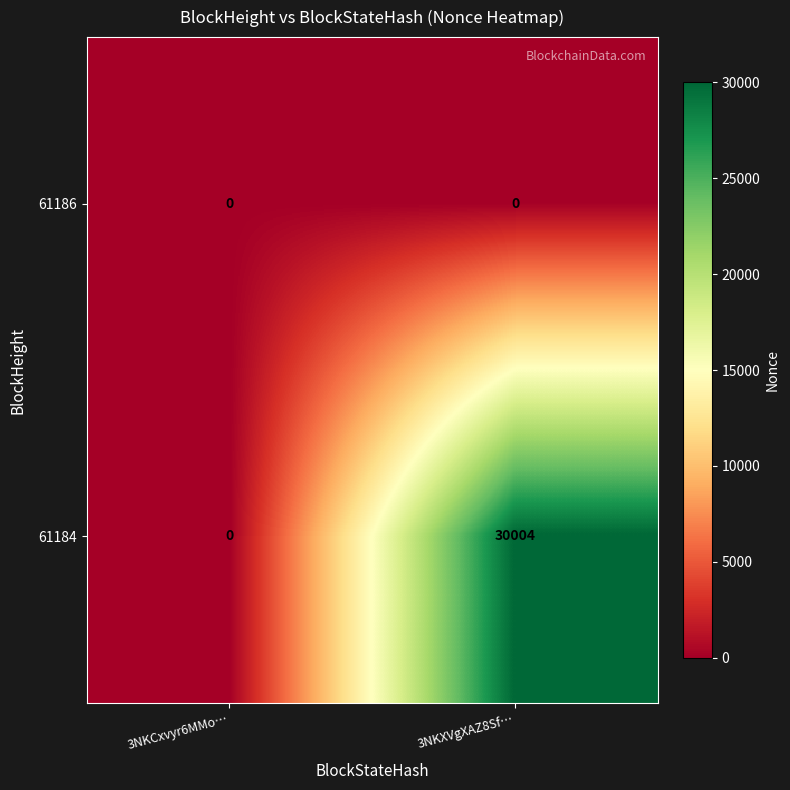

Which category has the highest value in the 61184 series?

3NKXVgXAZ8Sf…